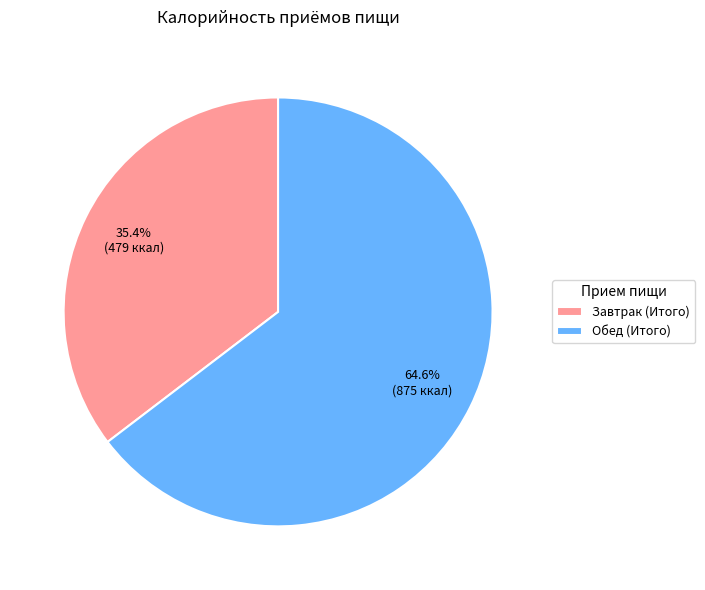

To the nearest percent, what portion does Завтрак (Итого) represent?

35%